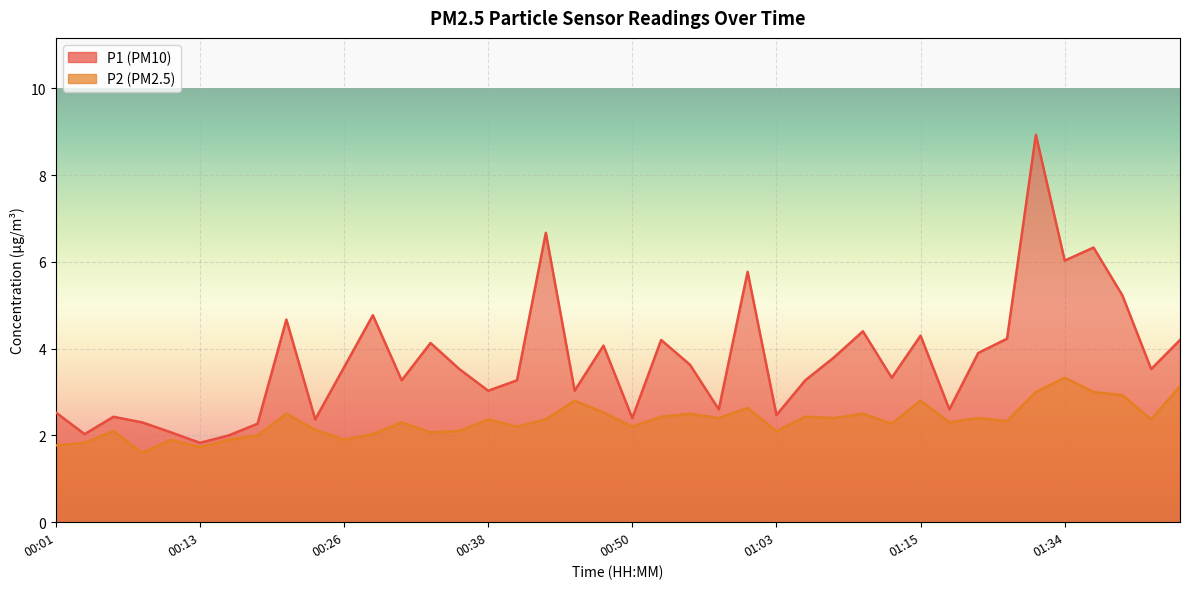

How many distinct data groups are displayed?

2